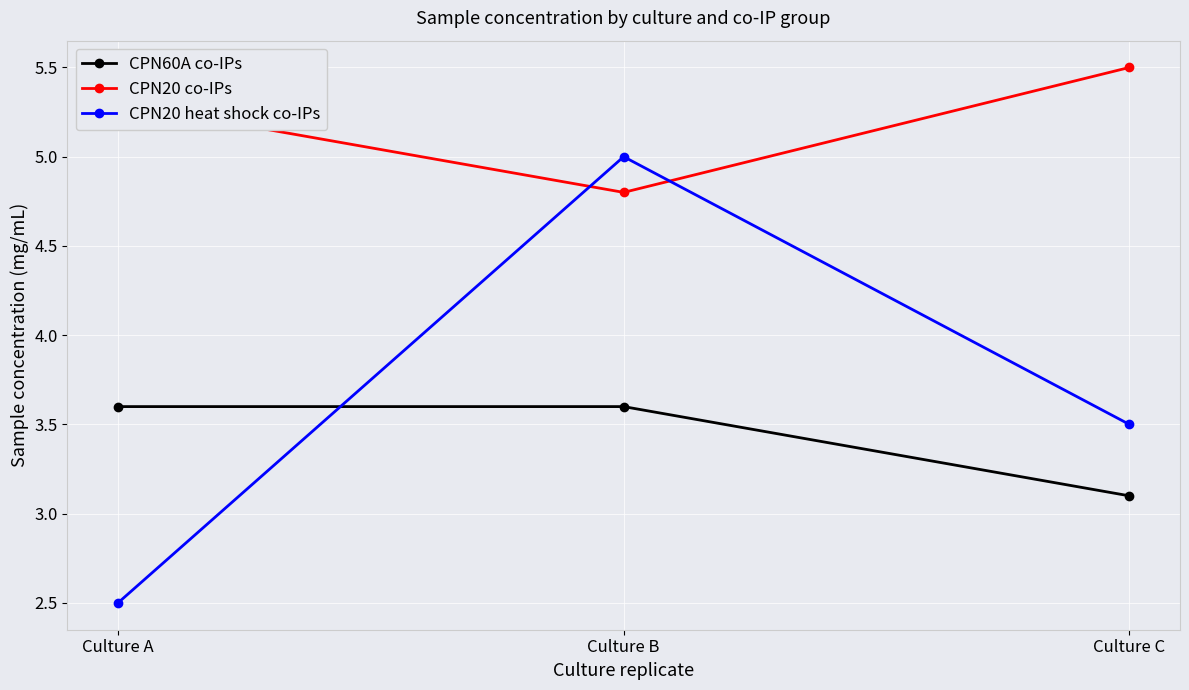

Reading left to right, transcribe all the data shown in this chart.

CPN60A co-IPs: Culture A=3.6	Culture B=3.6	Culture C=3.1
CPN20 co-IPs: Culture A=5.3	Culture B=4.8	Culture C=5.5
CPN20 heat shock co-IPs: Culture A=2.5	Culture B=5.0	Culture C=3.5